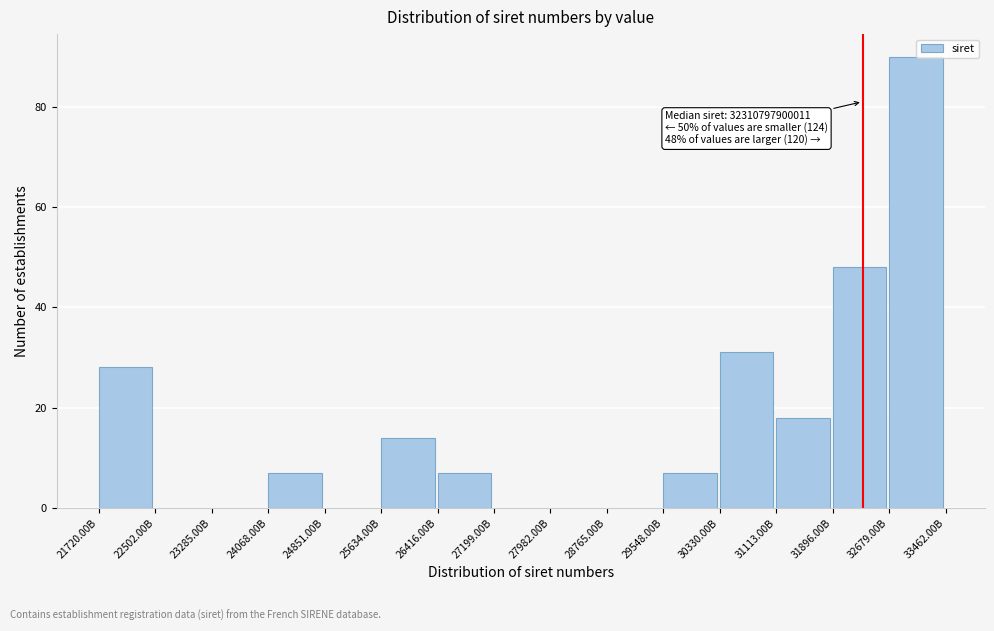

Reading left to right, extract all data points from this chart.

21720.00B=28	22502.00B=0	23285.00B=0	24068.00B=7	24851.00B=0	25634.00B=14	26416.00B=7	27199.00B=0	27982.00B=0	28765.00B=0	29548.00B=7	30330.00B=31	31113.00B=18	31896.00B=48	32679.00B=90